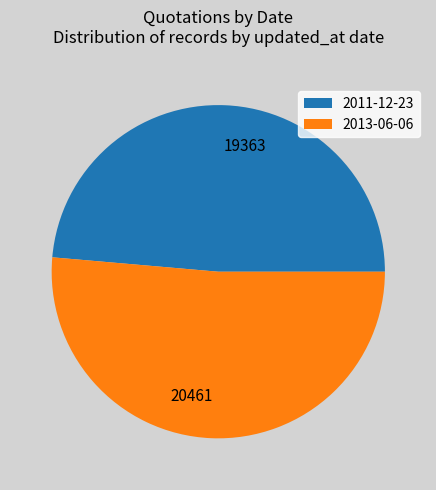

Rank the categories by value from lowest to highest.

2011-12-23, 2013-06-06